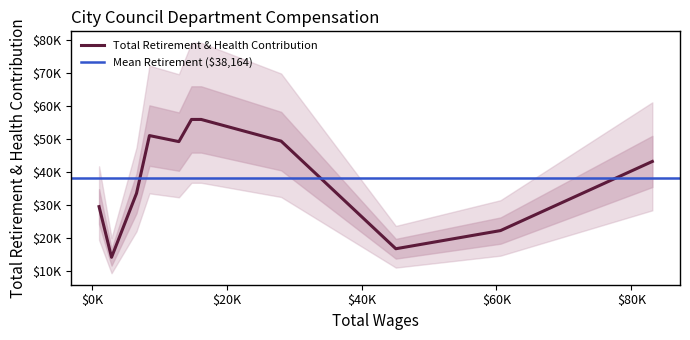

What is the difference between the maximum and minimum values in the Total Retirement & Health Contribution series?

41804